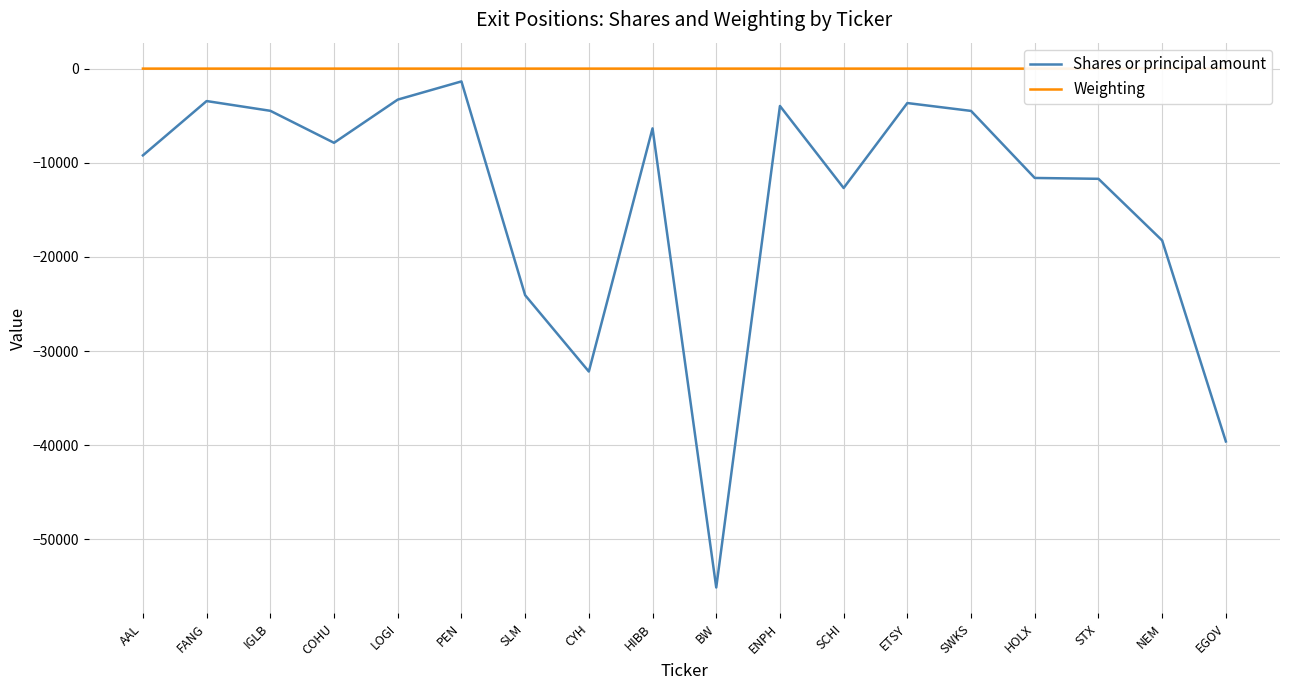

How many series are shown in this chart?

2